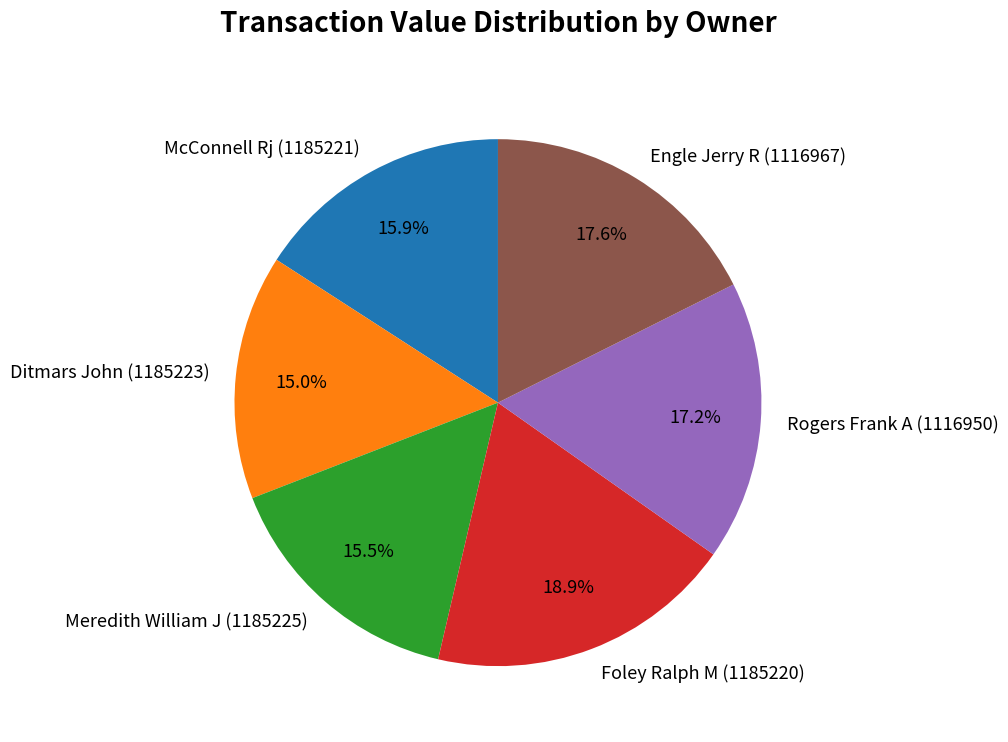

Does any single category account for the majority?

No